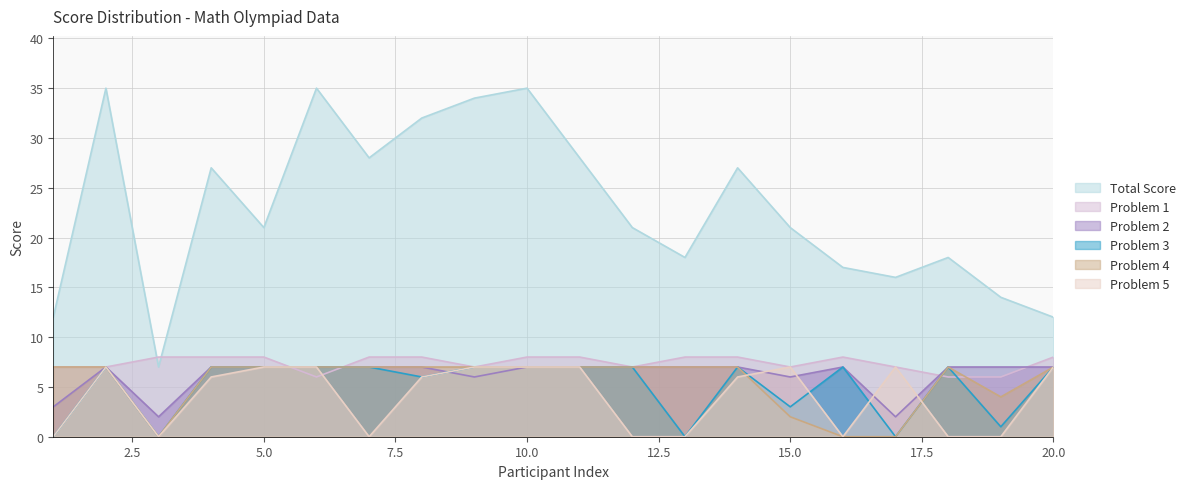

The value of Total Score at 5.0 is 21. True or false?

True